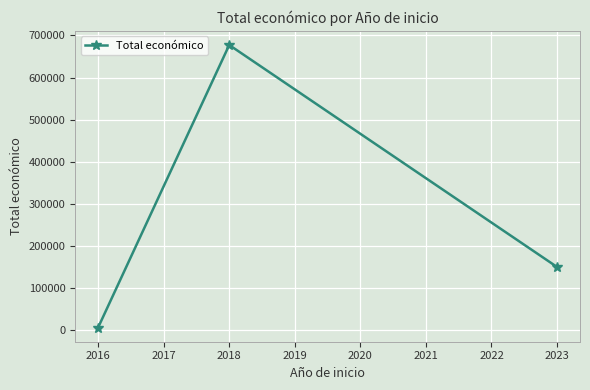

List the labels in order of value, smallest first.

2016, 2023, 2018